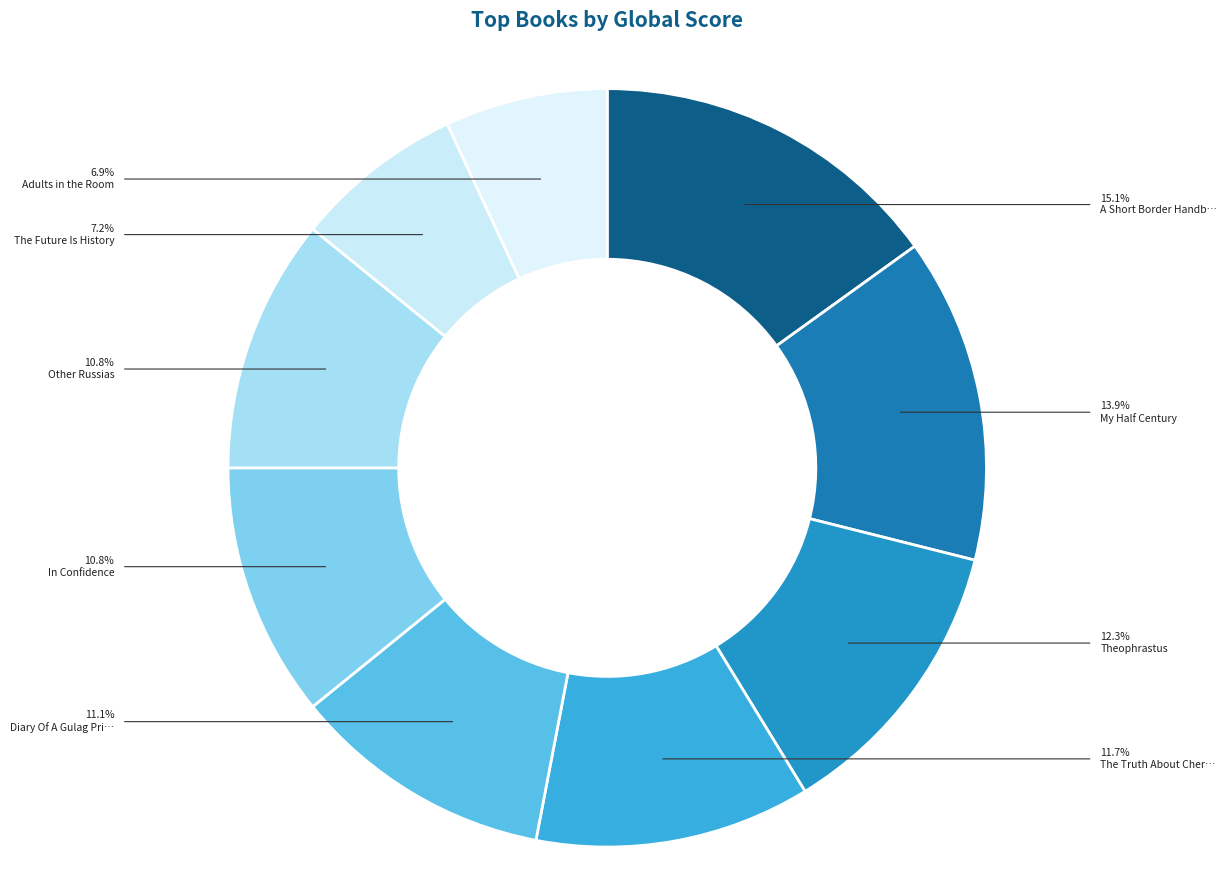

To the nearest percent, what is the average slice percentage?

11%